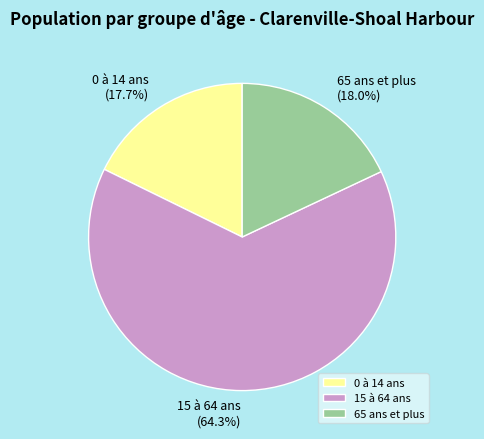

Which category accounts for the majority?

15 à 64 ans